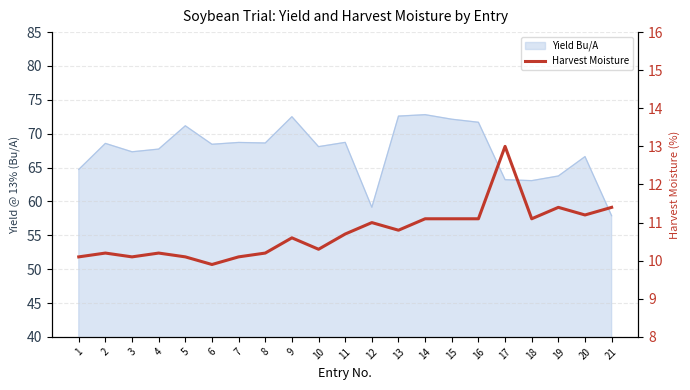

Where is the first local maximum?

2